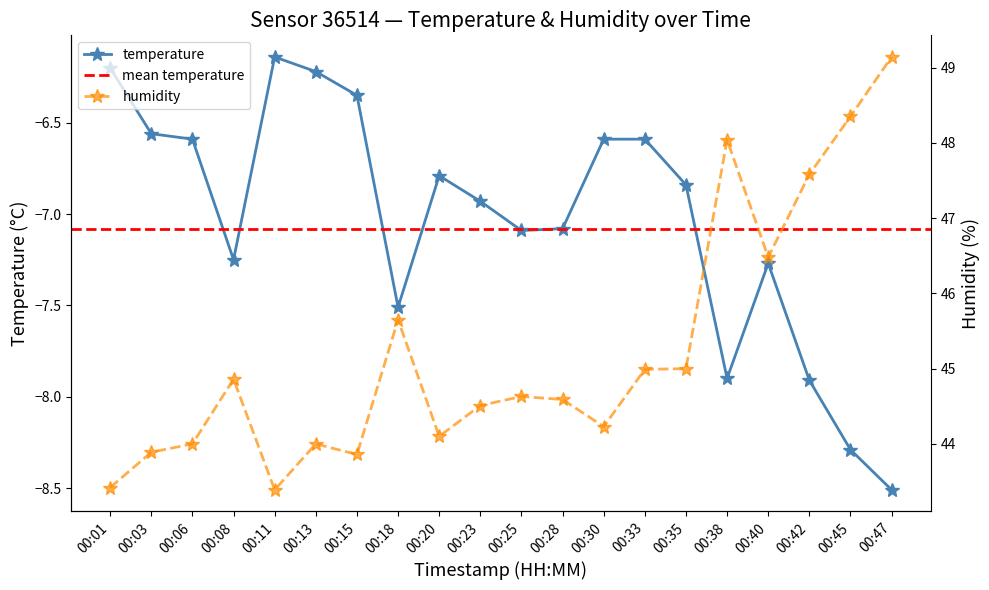

The temperature series shows -7.9 at 00:42. True or false?

True